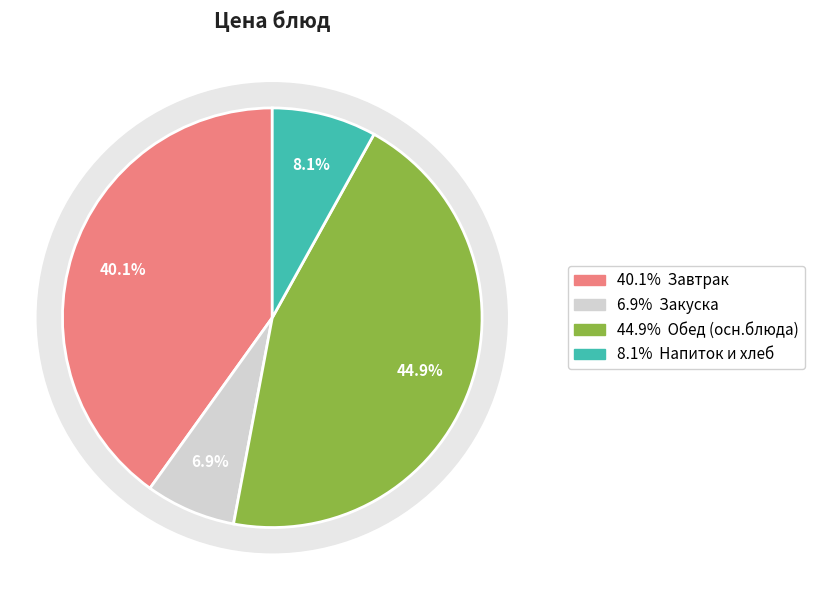

The Бутерброд с маслом slice represents 19% of the pie. True or false?

False